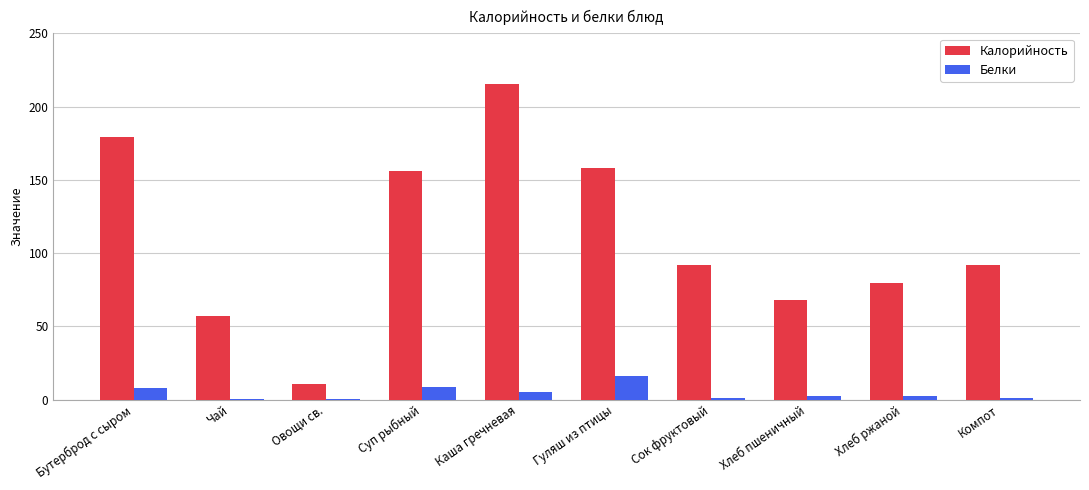

Which category has the highest value in the Калорийность series?

Каша гречневая